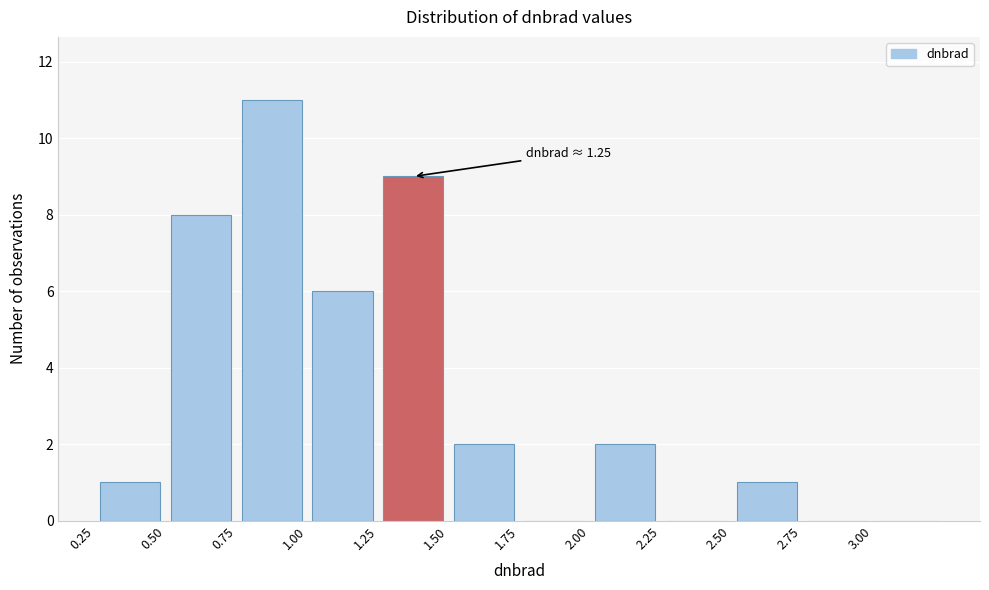

Which range on the x-axis has the tallest bar?

0.75 to 1.00